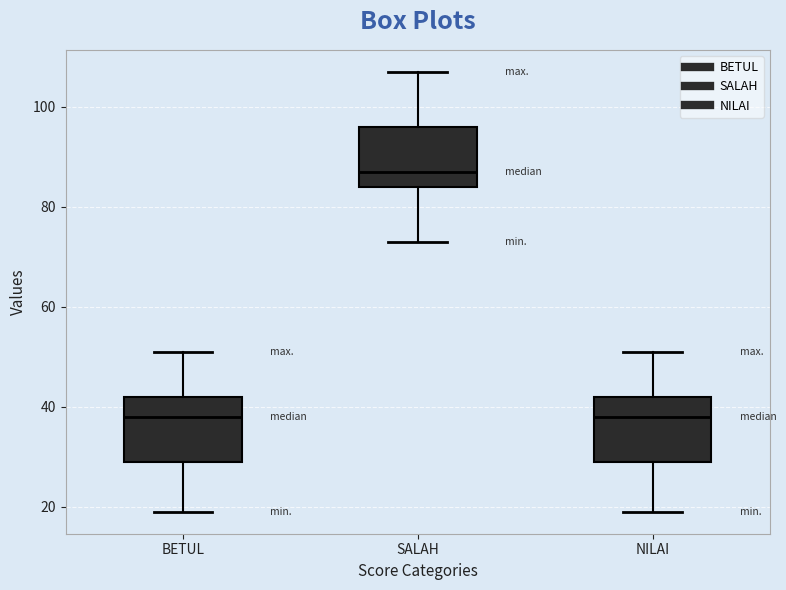

Reading left to right, transcribe this box plot: for each box, give where its median line is, the range the box spans, and where its two whiskers end, as read against the y-axis. The values are not printed on the chart, so give them approximately, as read against the axis.

BETUL: median 38, box 30 to 42, whiskers 20 to 52
SALAH: median 88, box 84 to 96, whiskers 74 to 108
NILAI: median 38, box 30 to 42, whiskers 20 to 52